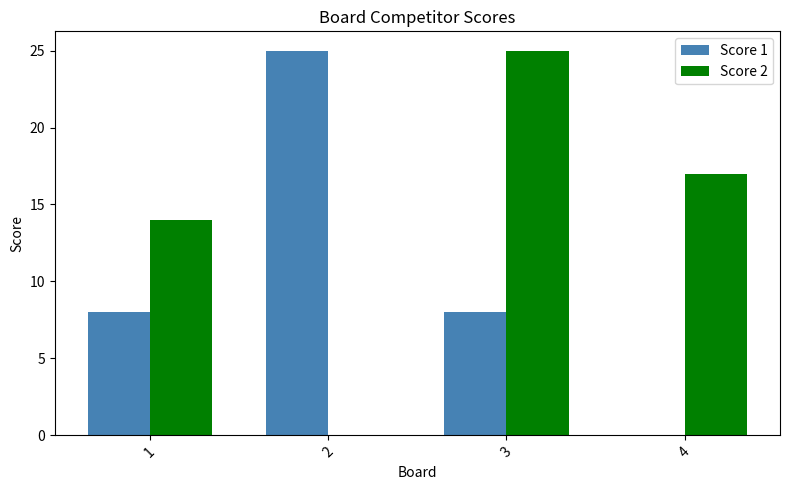

Reading right to left, transcribe all the data shown in this chart.

Score 1: 4=0	3=8	2=25	1=8
Score 2: 4=17	3=25	2=0	1=14